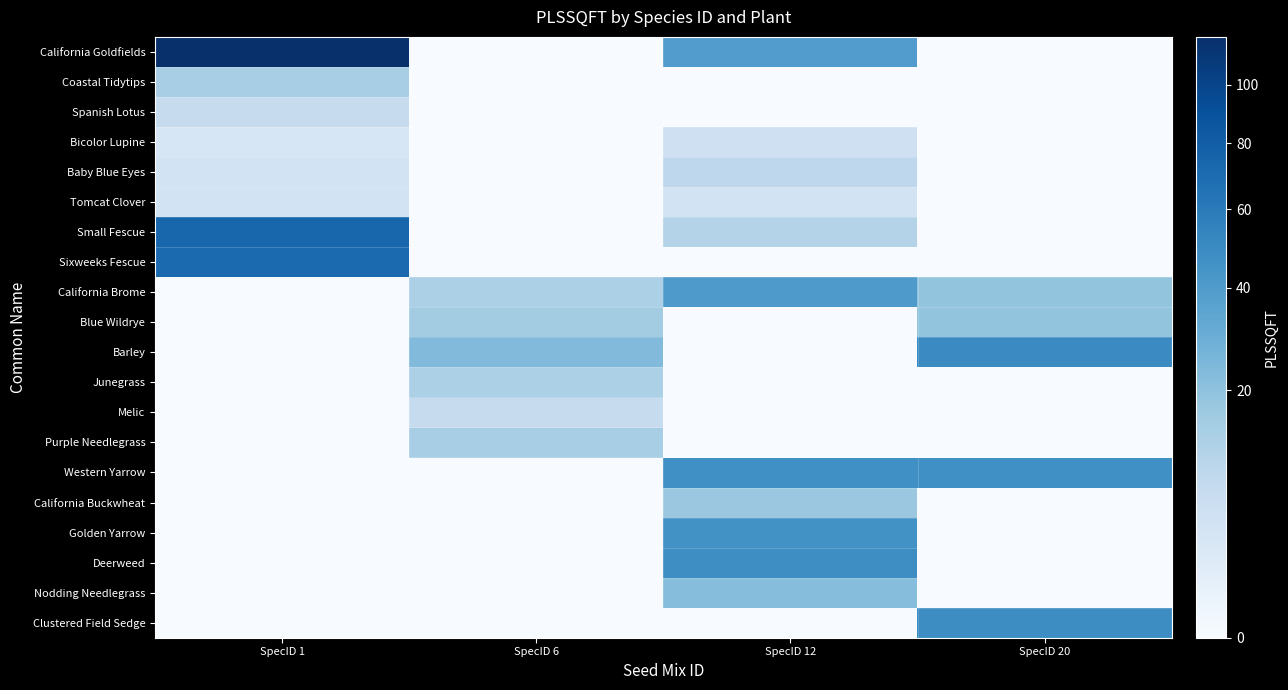

How many data points does each series have?

4